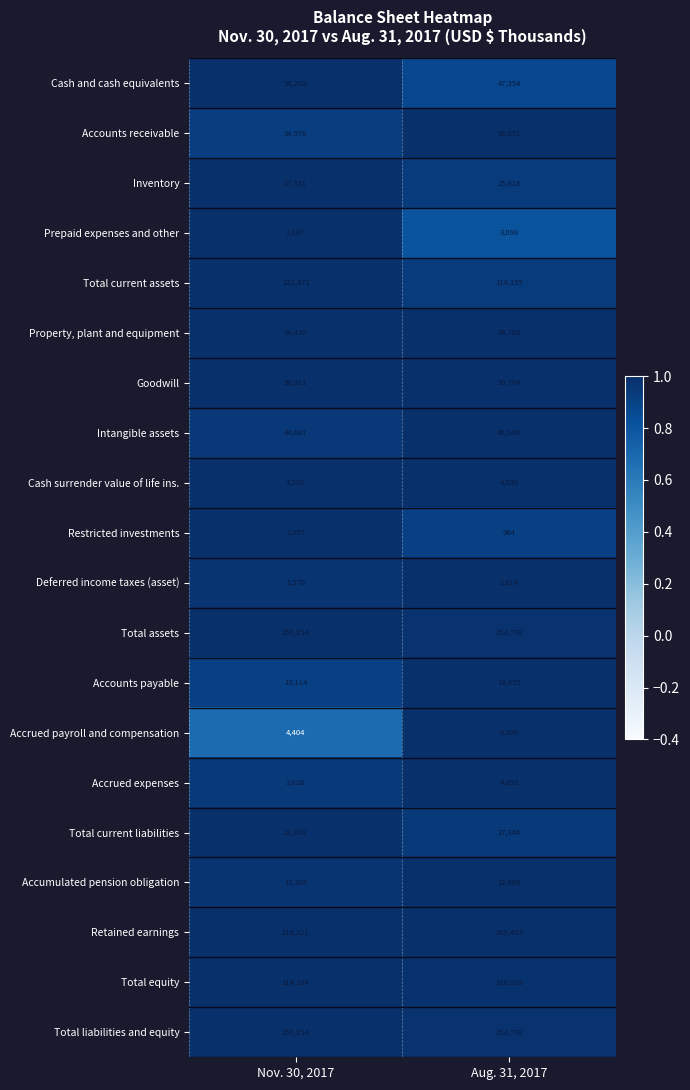

True or false: Deferred income taxes (asset) has a value of 581 at Aug. 31, 2017.

False